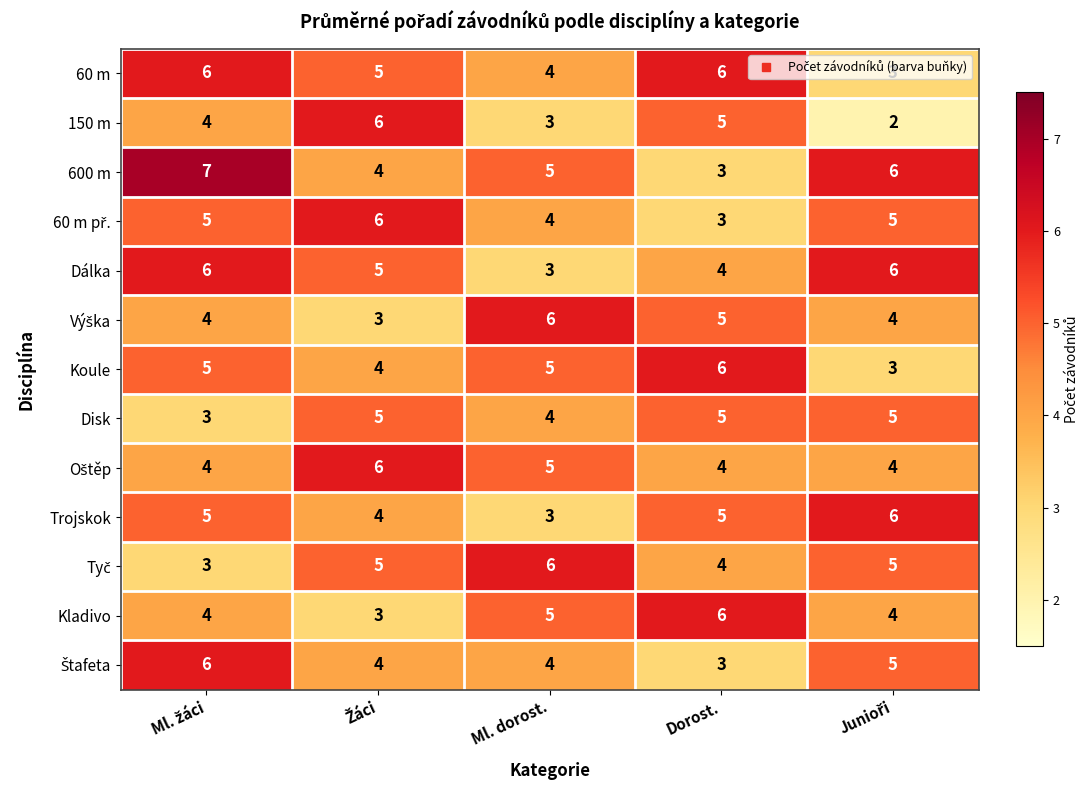

The Koule series shows 5 at Ml. dorost.. True or false?

True